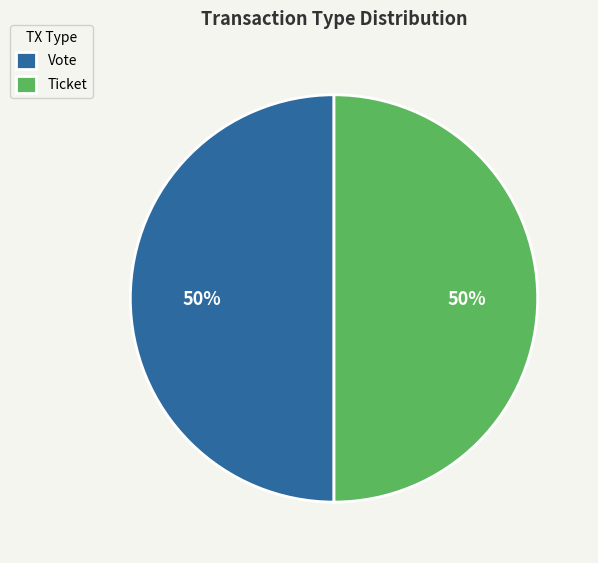

How many segments does this pie chart have?

2